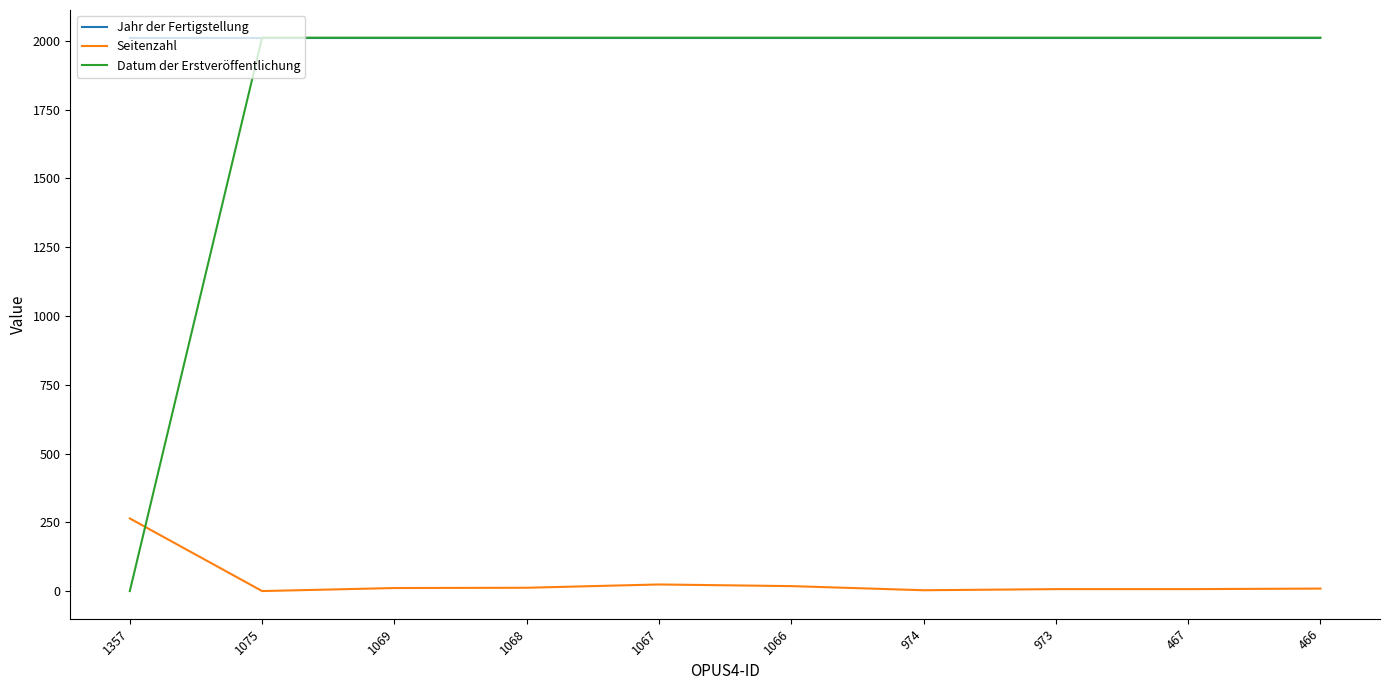

What are all the series names shown in the legend?

Jahr der Fertigstellung, Seitenzahl, Datum der Erstveröffentlichung